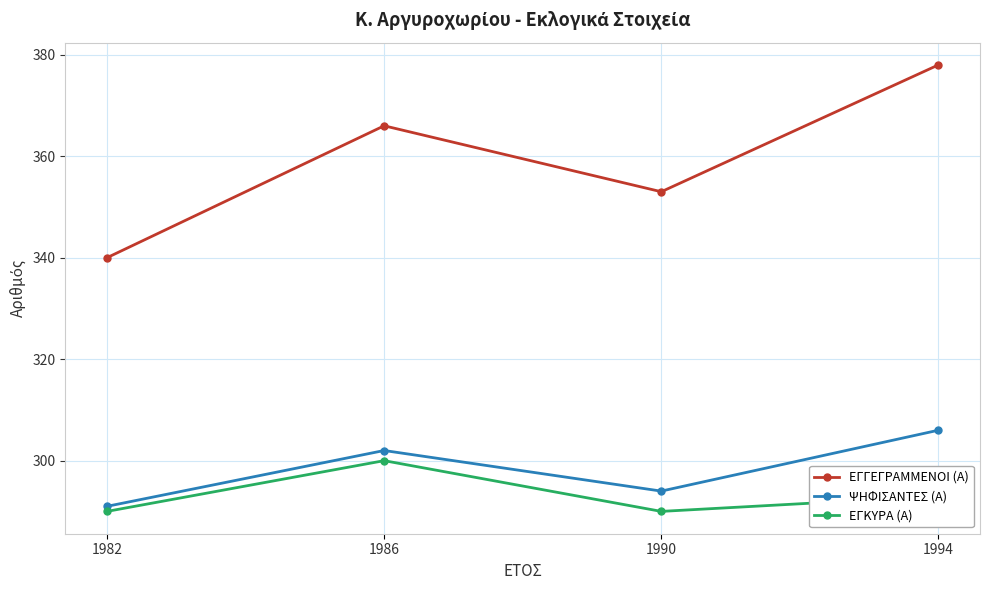

What is the value of the ΕΓΚΥΡΑ (Α) point at the 2nd from the left?

300